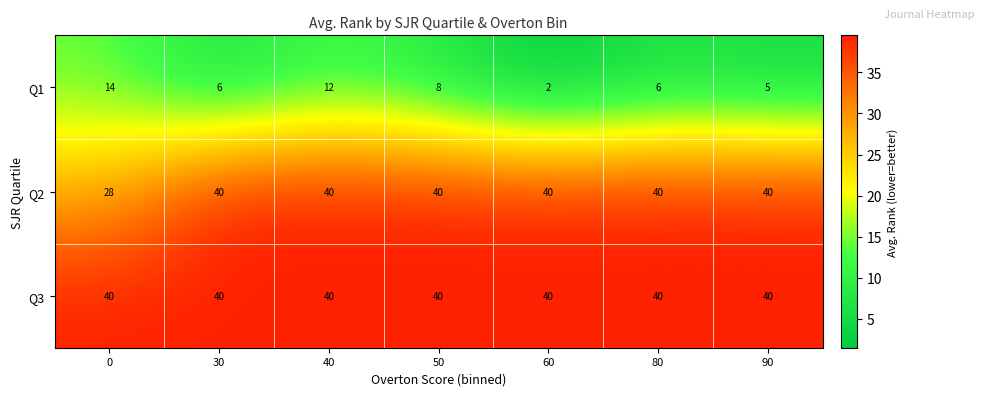

The value of Q2 at 0 is 9. True or false?

False